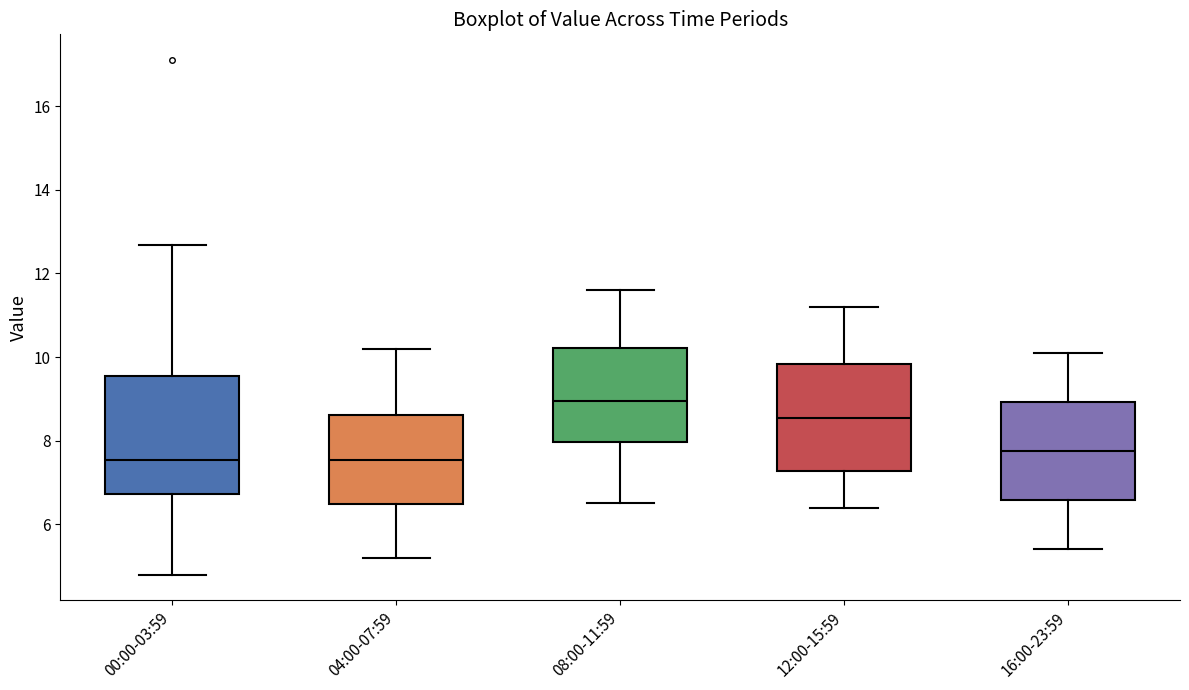

Where is the lower edge of the box for 16:00-23:59 on the y-axis? The values are not printed on the chart, so give them approximately, as read against the axis.

6.6